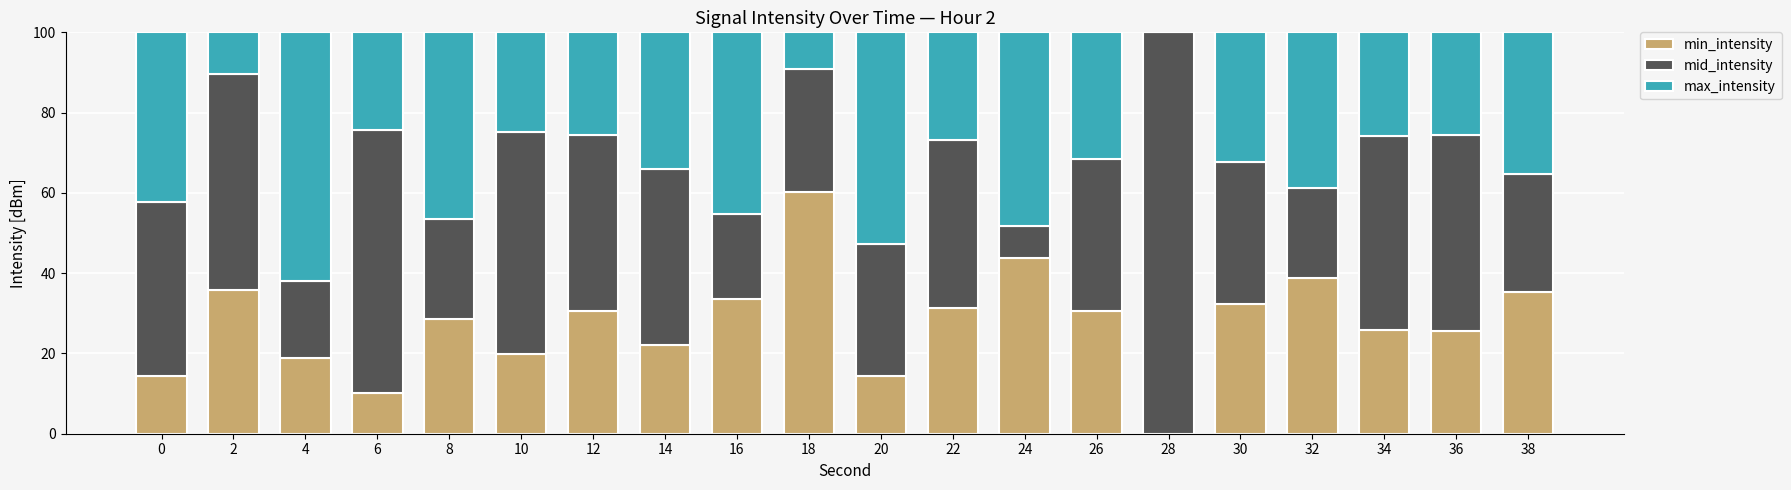

How many positive values does the min_intensity series have?

19